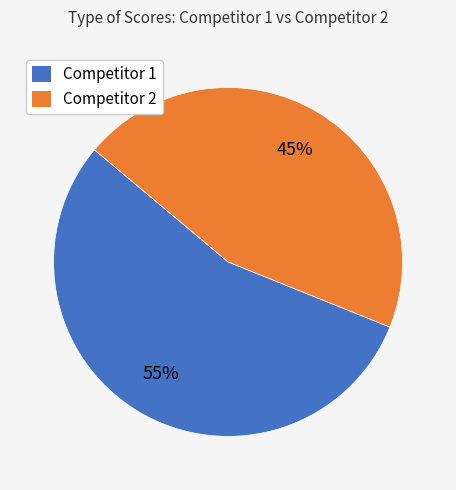

What is the smallest slice in the pie chart?

Competitor 2